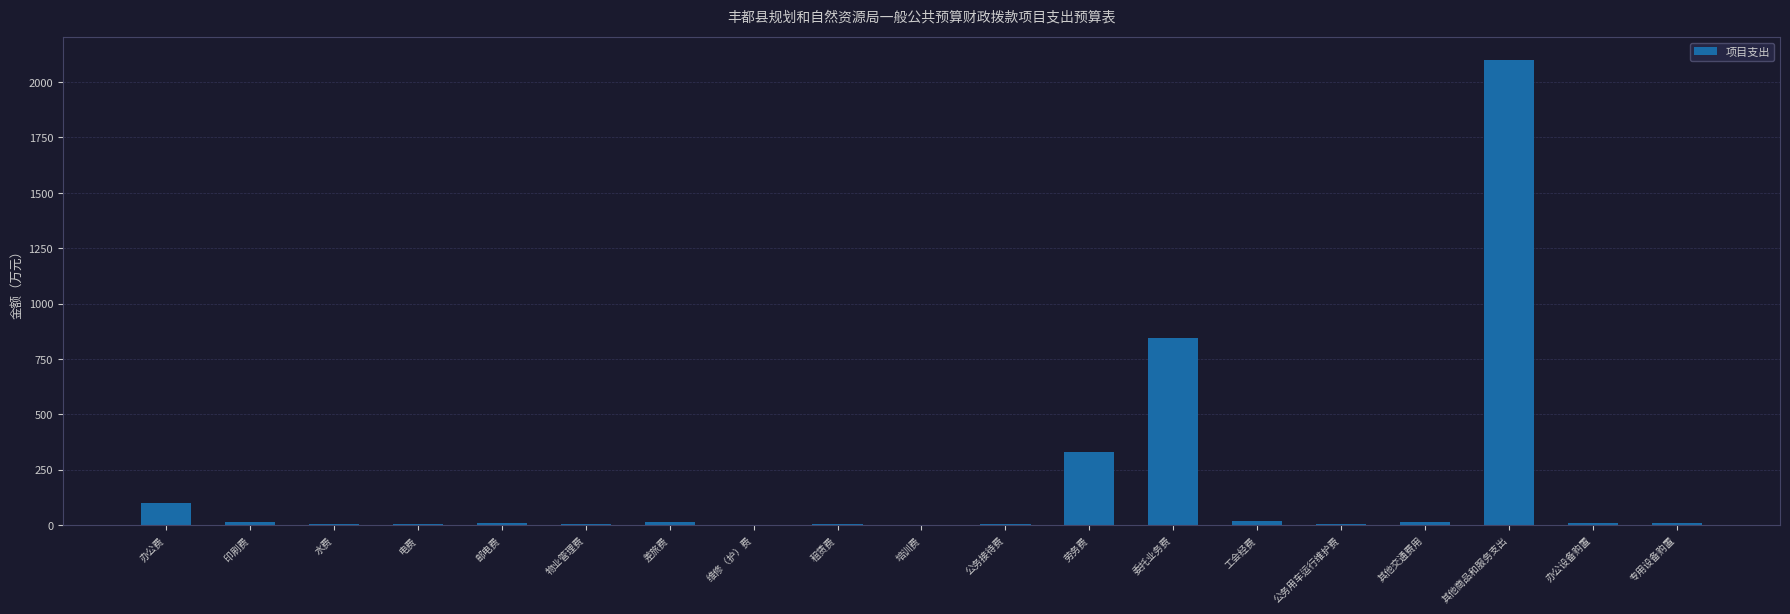

At which label is the value closest to 1049?

委托业务费